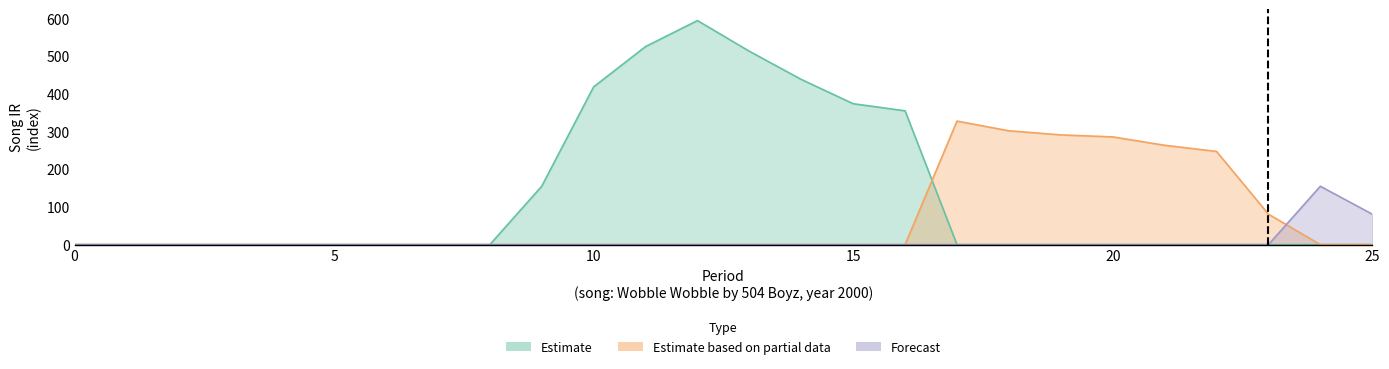

Rank the categories by Estimate based on partial data value from highest to lowest.

17, 18, 19, 20, 21, 22, 23, 0, 1, 2, 3, 4, 5, 6, 7, 8, 9, 10, 11, 12, 13, 14, 15, 16, 24, 25